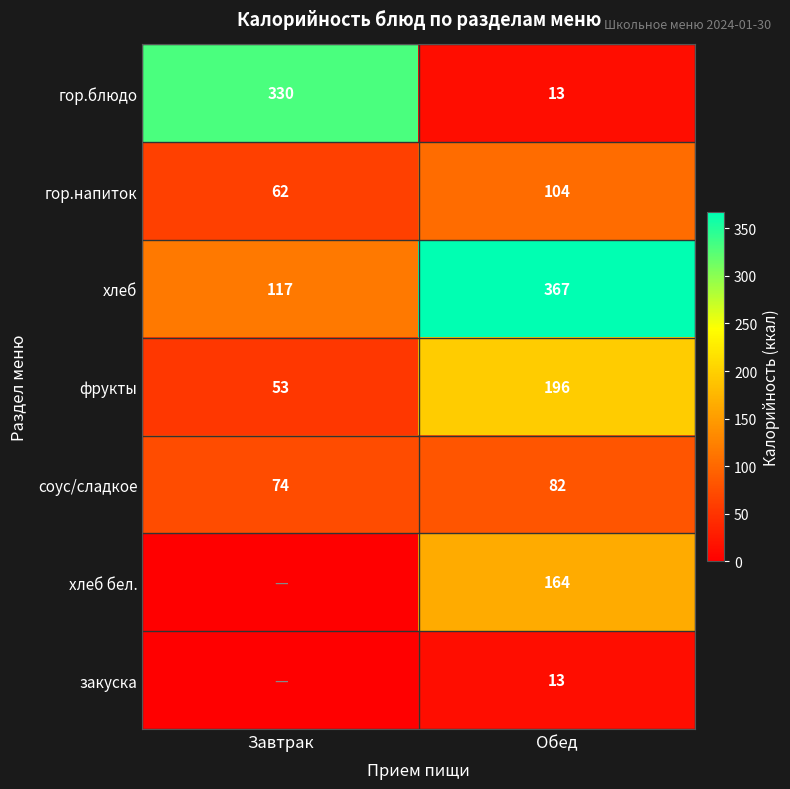

Is it true that закуска equals 8.2 at Обед?

False